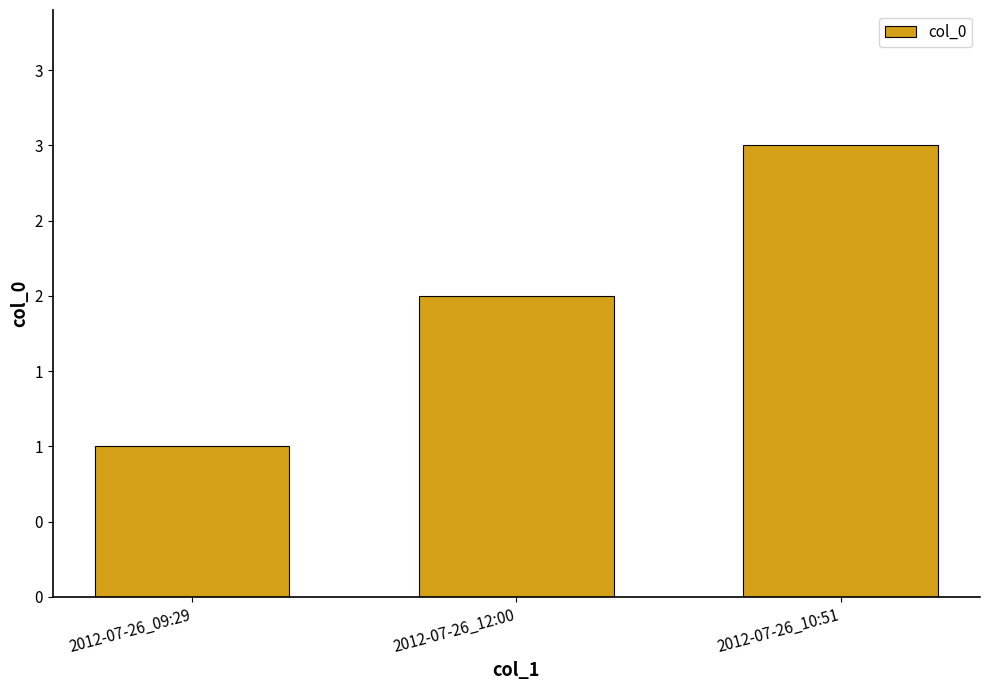

List the labels in order of value, smallest first.

2012-07-26_09:29, 2012-07-26_12:00, 2012-07-26_10:51